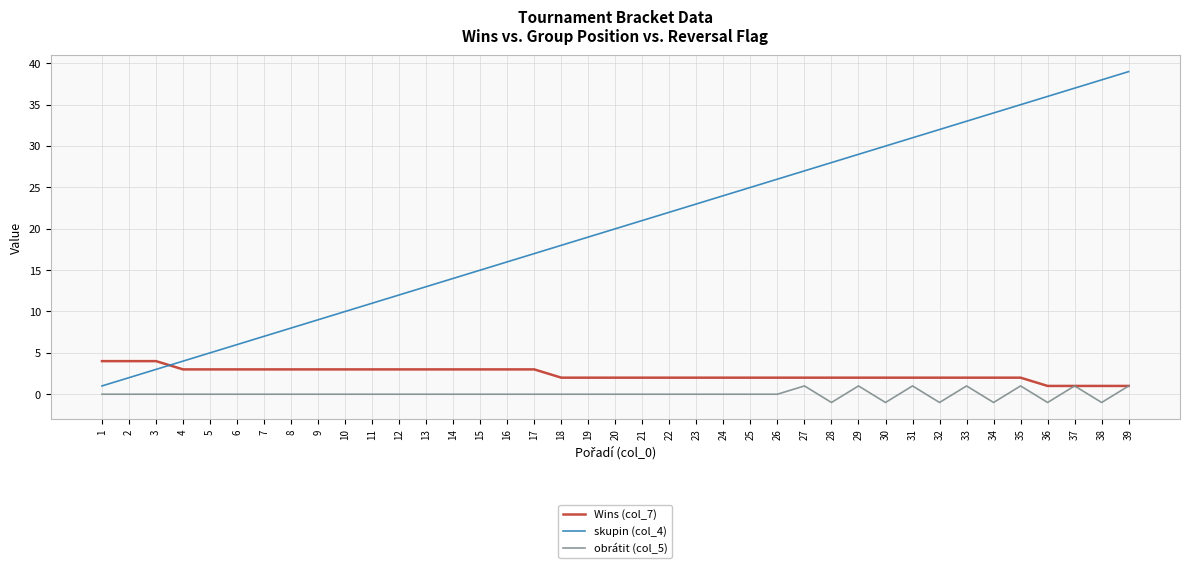

Which series has the largest range (max minus min)?

skupin (col_4)